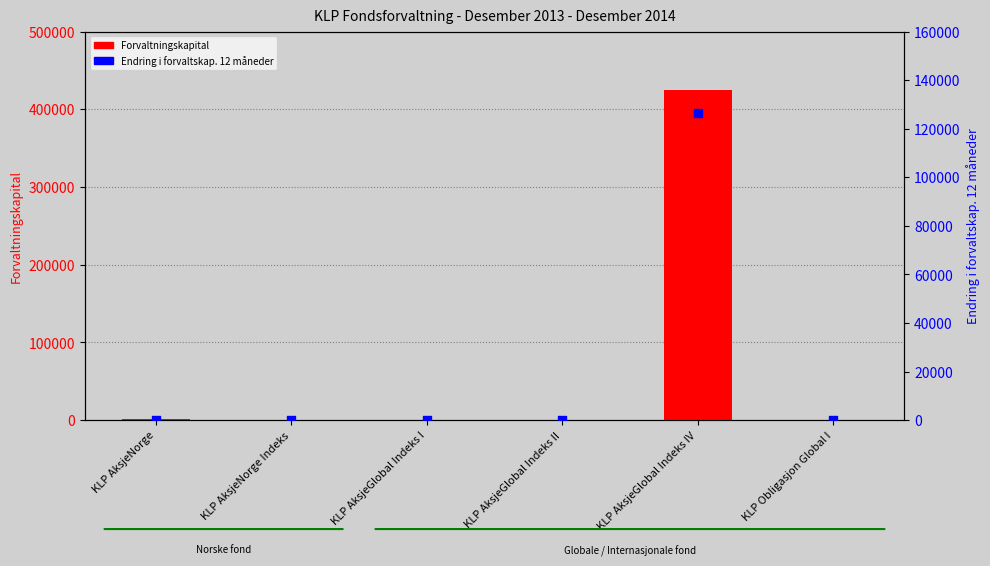

At which category is the sum across all series the highest?

KLP AksjeGlobal Indeks IV